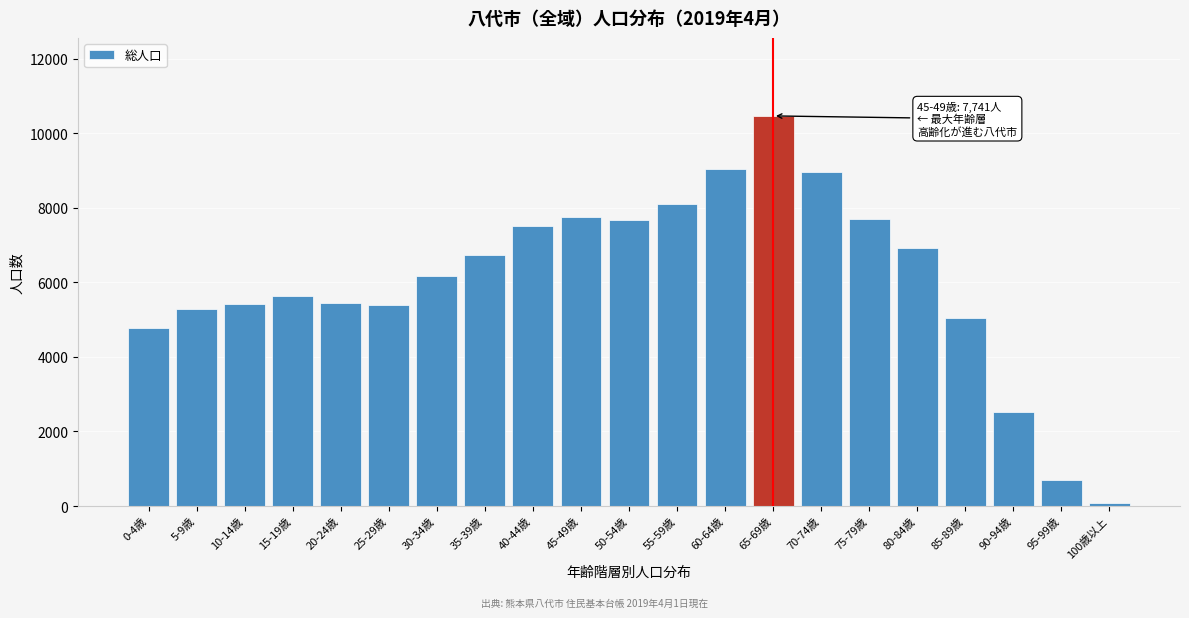

Is it true that the value at 80-84歳 is 11667?

False